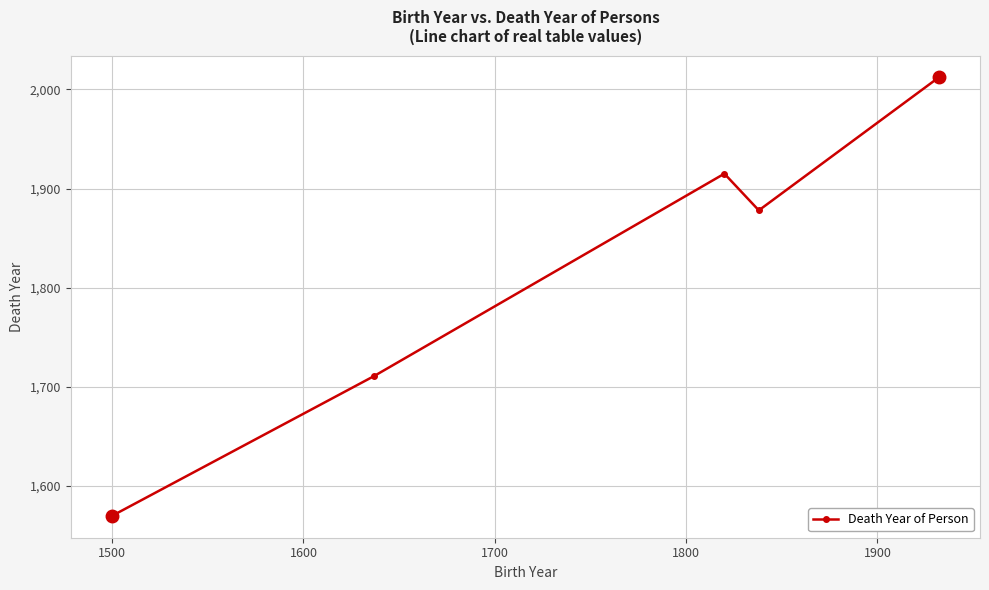

What is the smallest value displayed?

1570